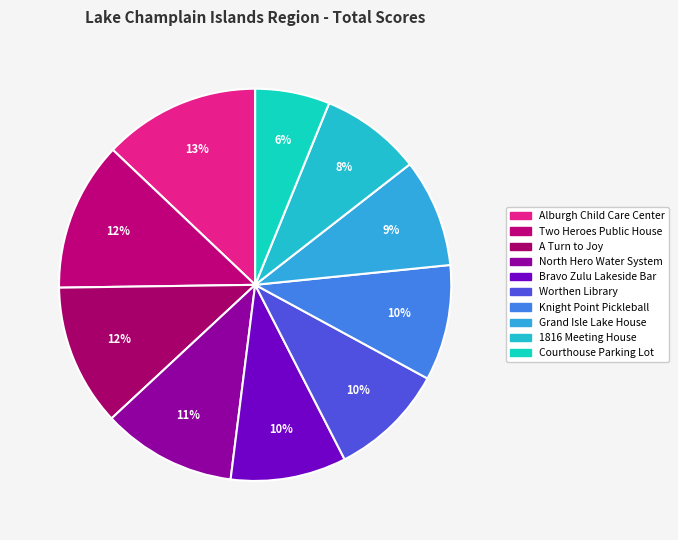

Do North Hero Water System and Alburgh Child Care Center together represent more than half of the pie?

No